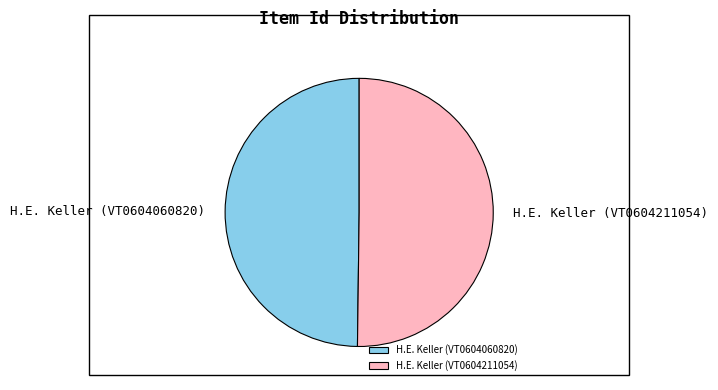

Do H.E. Keller (VT0604060820) and H.E. Keller (VT0604211054) together represent more than half of the pie?

Yes